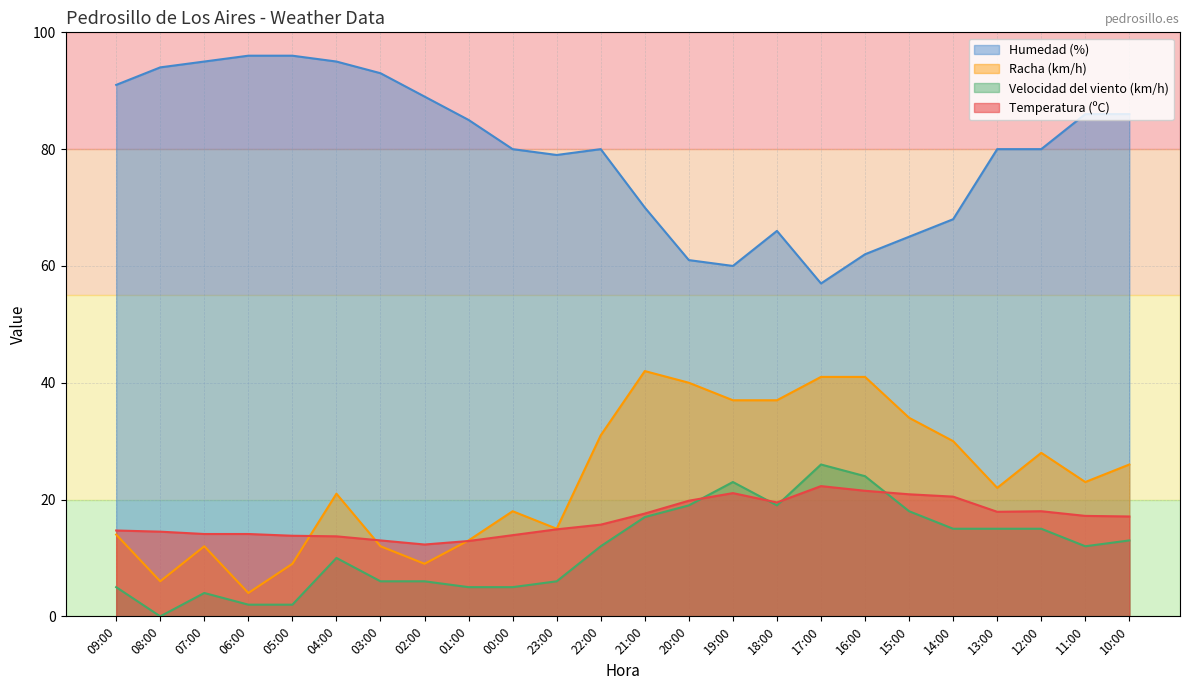

What is the sum of all Racha (km/h) values?

565.0